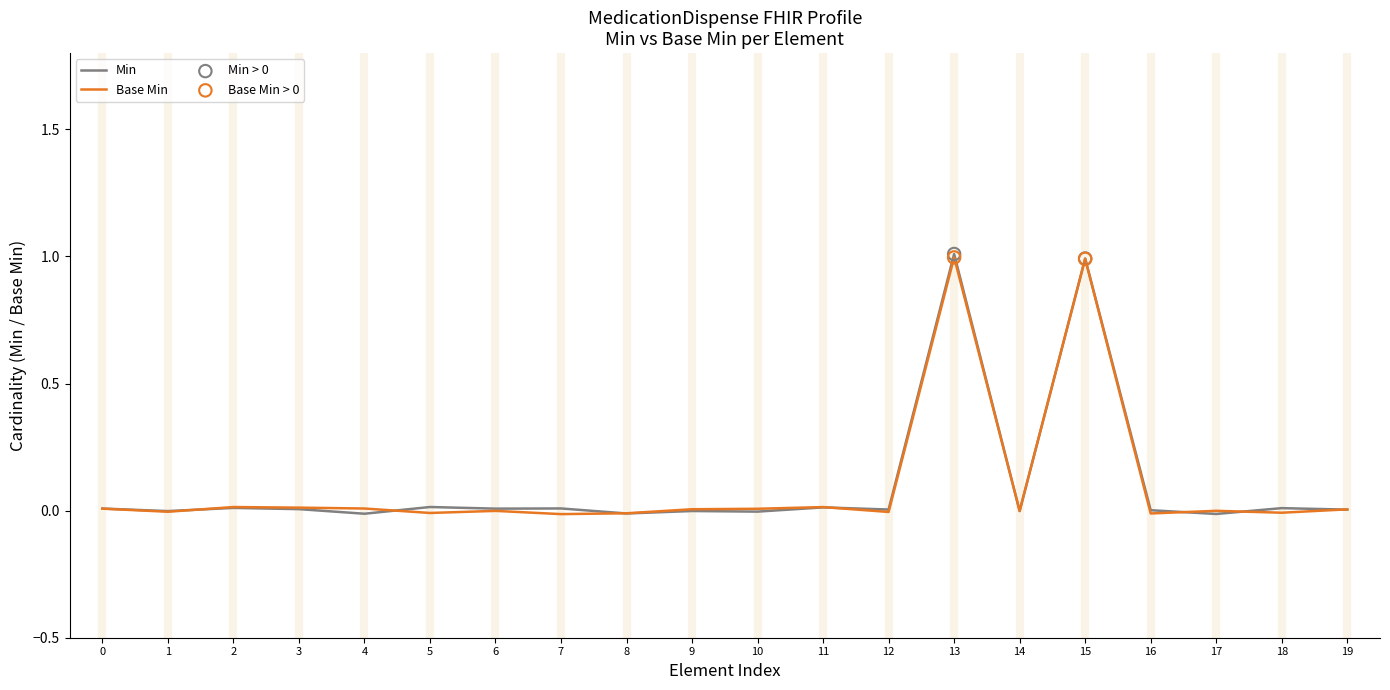

What is the maximum value for Base Min?

1.0